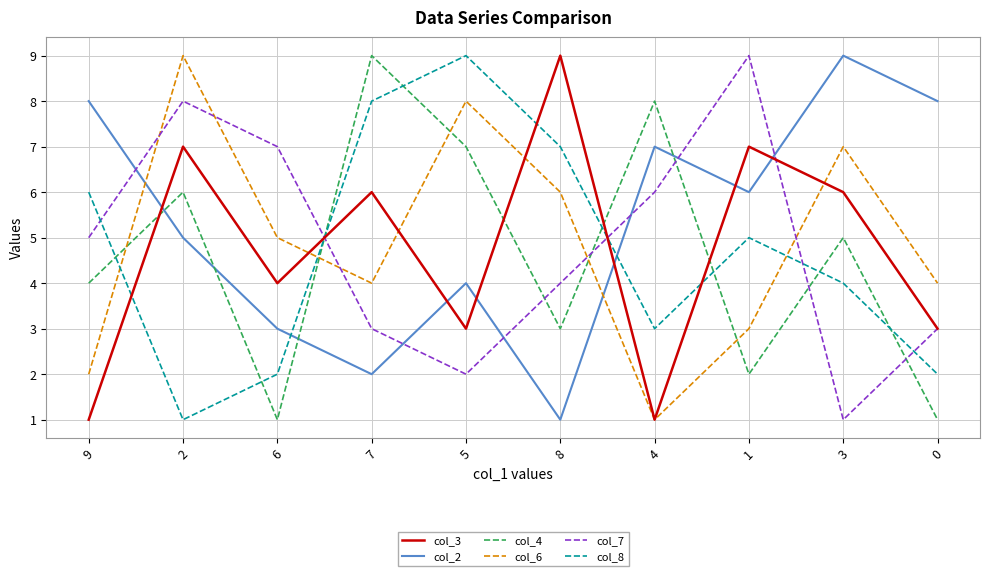

What is the difference between the second highest and second lowest values in the col_2 series?

6